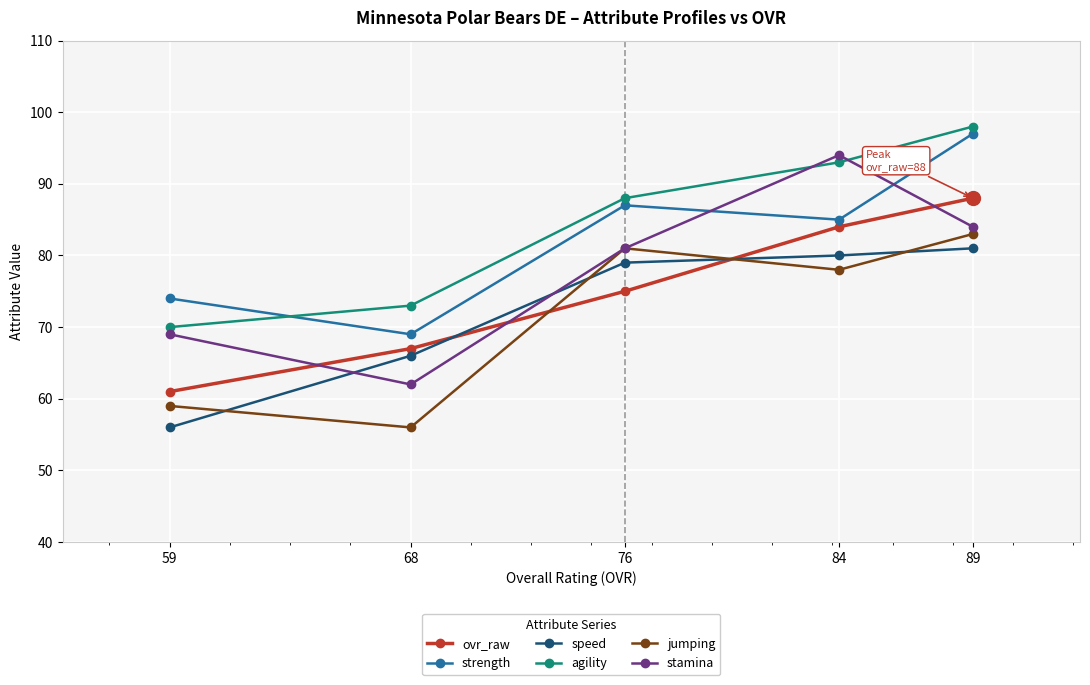

Count the ovr_raw values in the range 67 to 84.

3